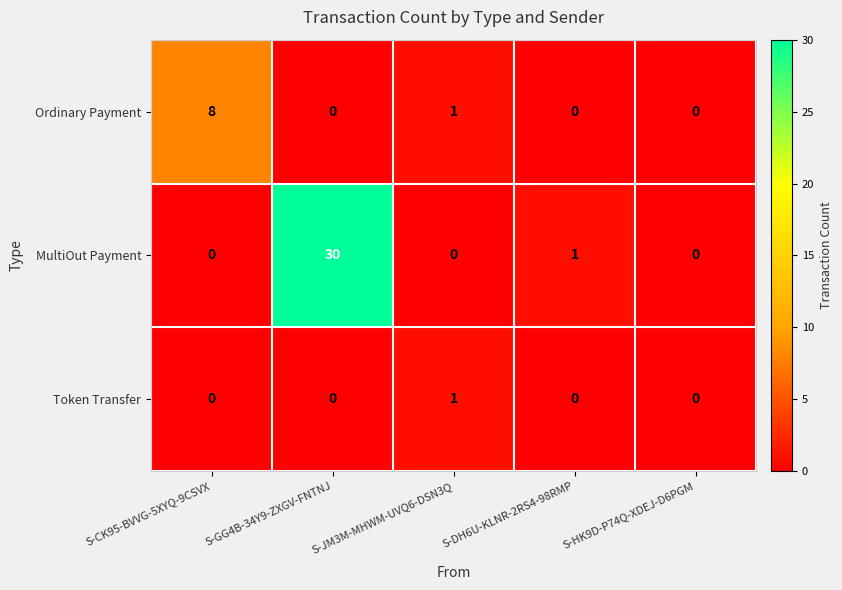

What is the difference between the Ordinary Payment values at S-CK95-BVVG-5XYQ-9CSVX and S-GG4B-34Y9-ZXGV-FNTNJ?

8